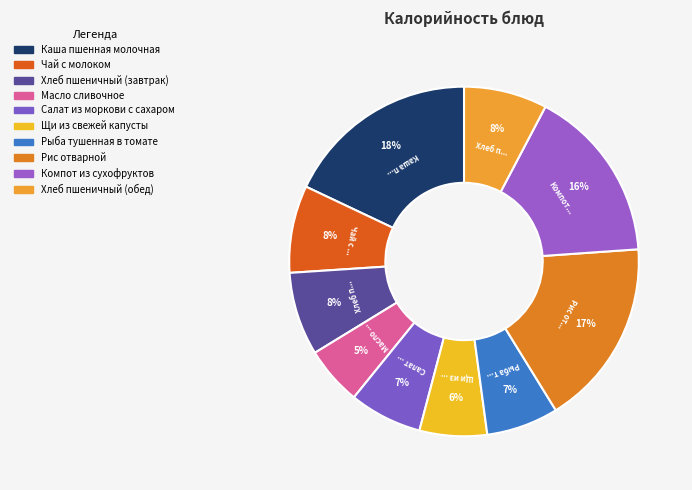

To the nearest percent, what percentage of the pie is Каша пшенная молочная?

18%